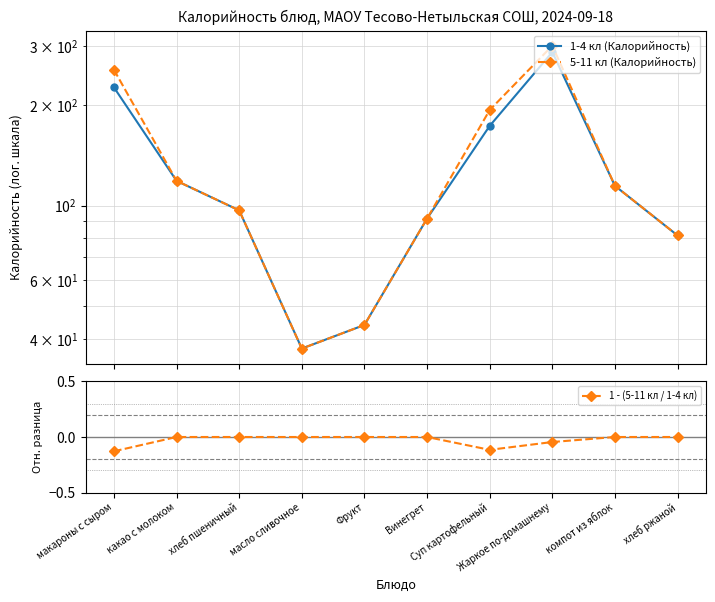

The value of 5-11 кл (Калорийность) at хлеб ржаной is 81.5. True or false?

True